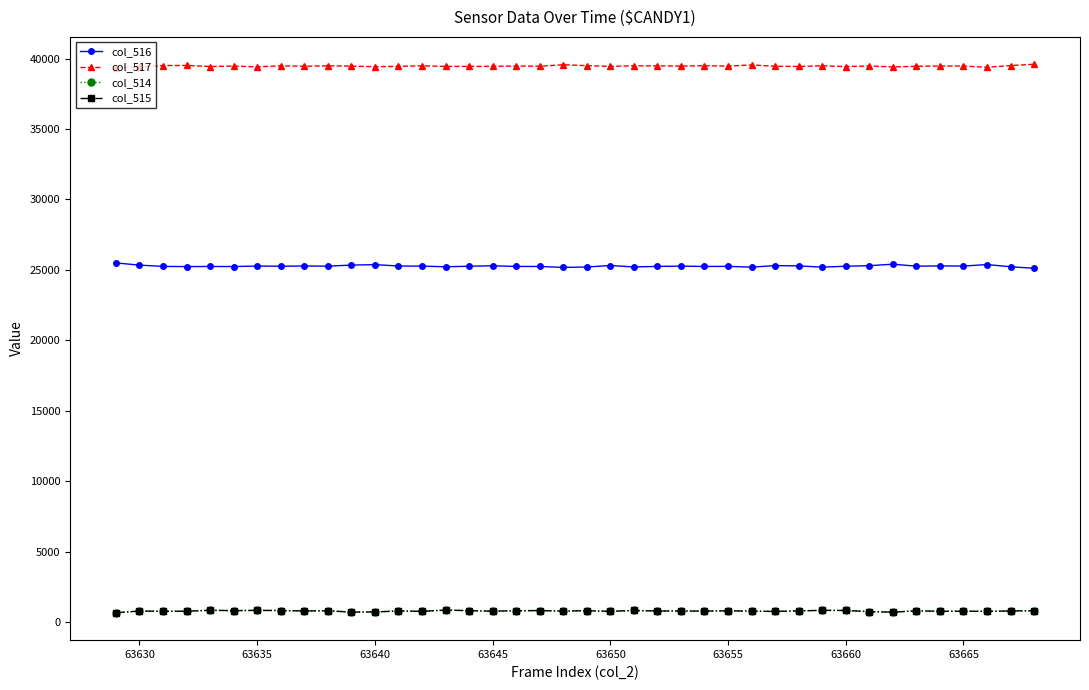

Count the number of categories in the chart.

40